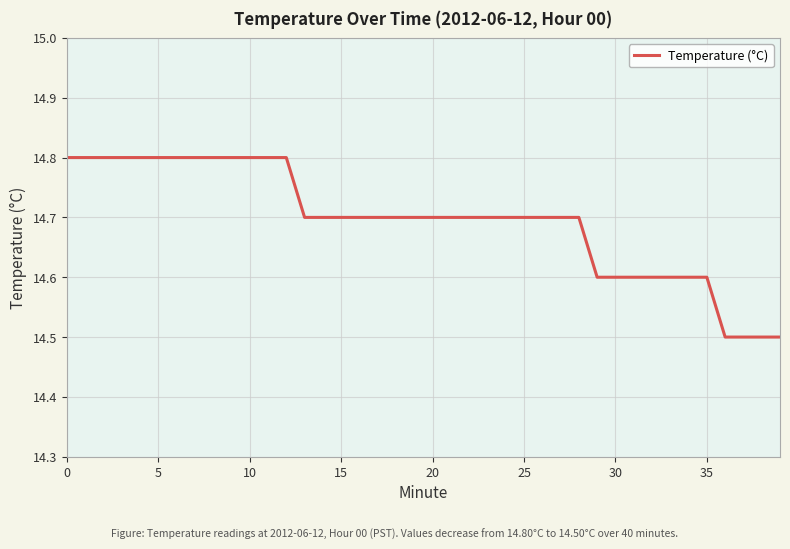

What is the difference between the maximum and minimum values?

0.3